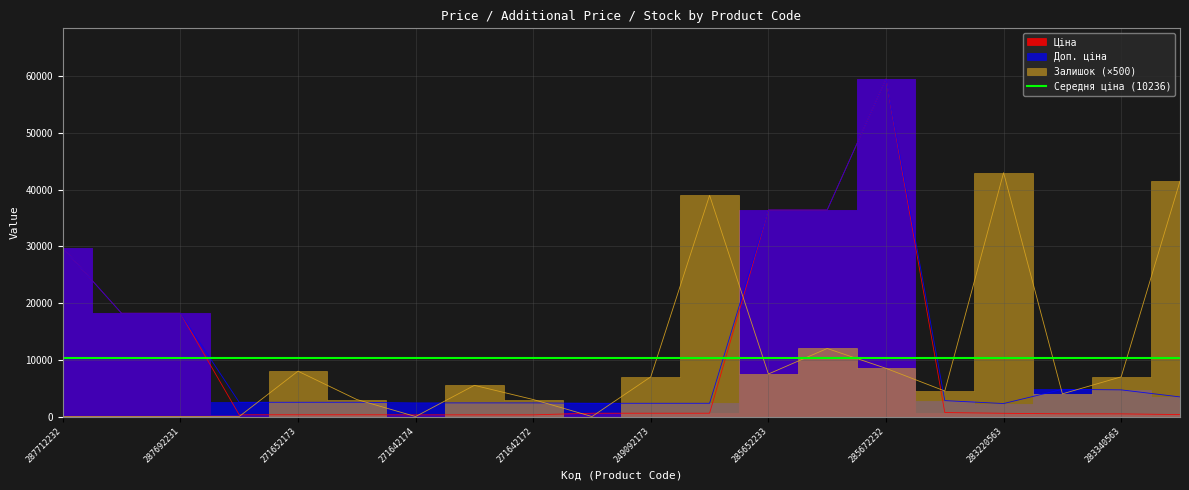

True or false: Доп. ціна and Залишок cross at least once.

True